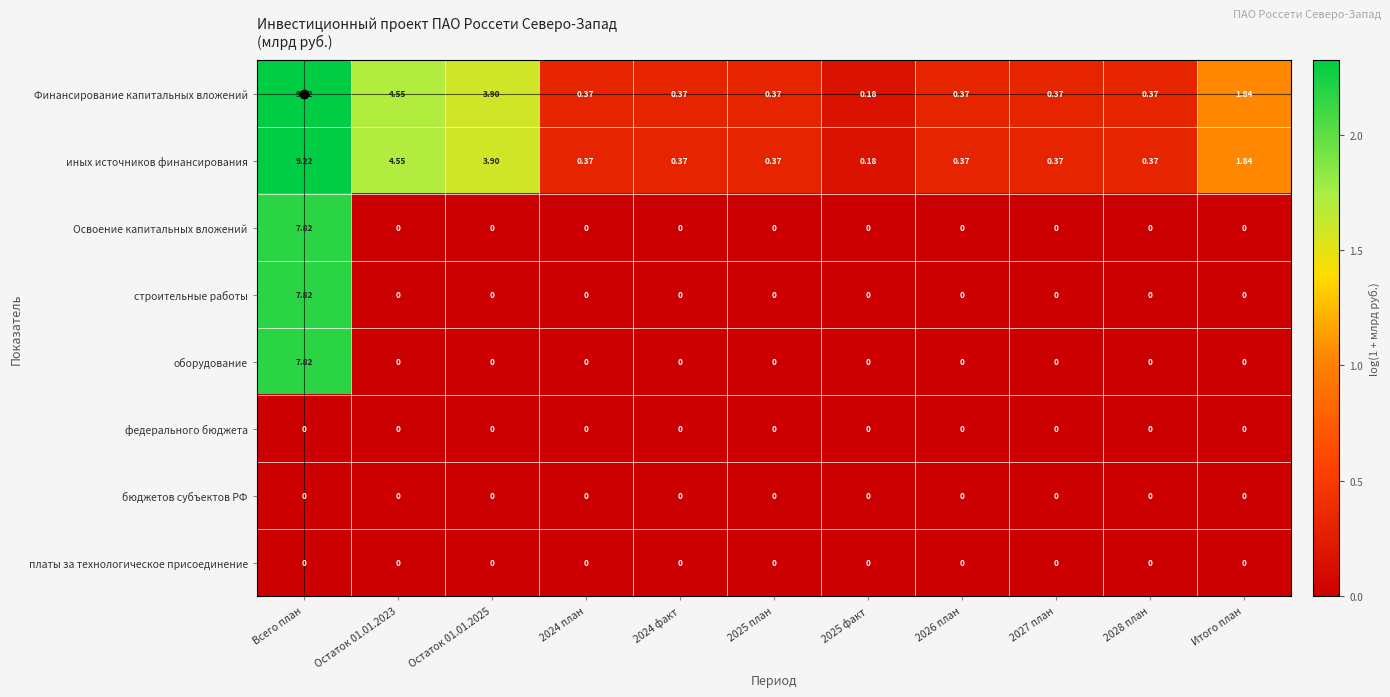

What is the greatest value displayed?

9.2